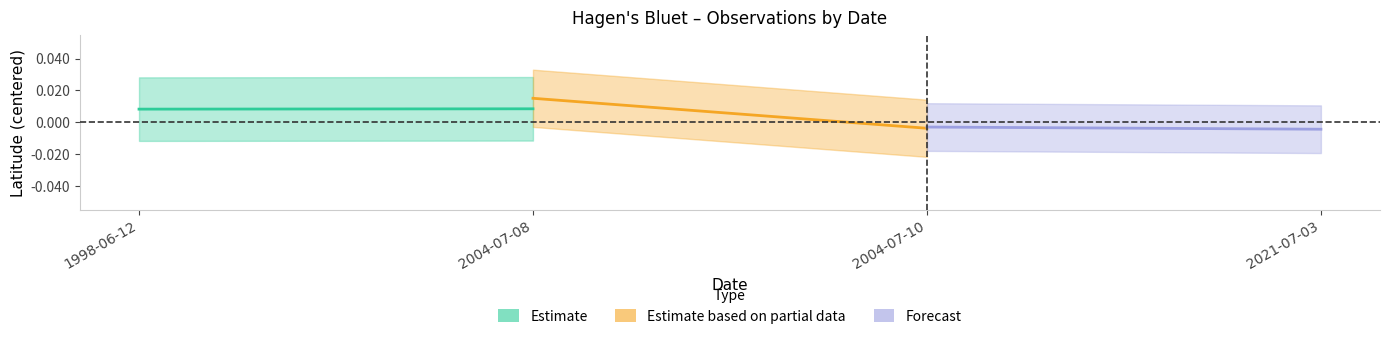

What is the label of the 2nd point from the left?

2004-07-08